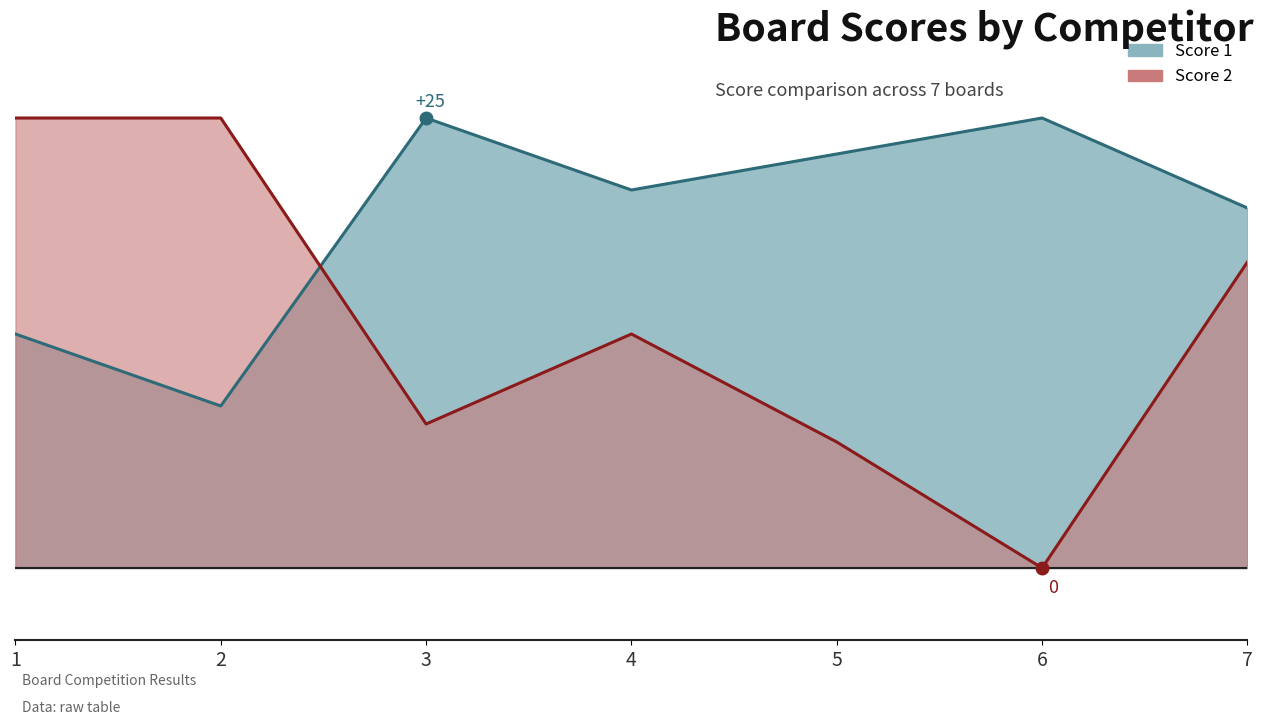

How many categories are shown in the chart?

7